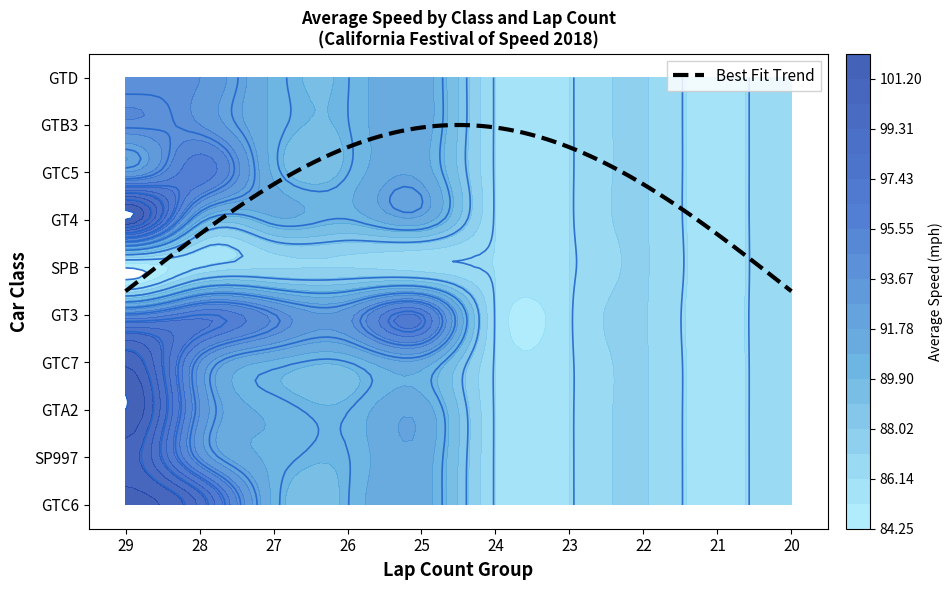

Is it true that GTD equals 26.9 at 0?

False